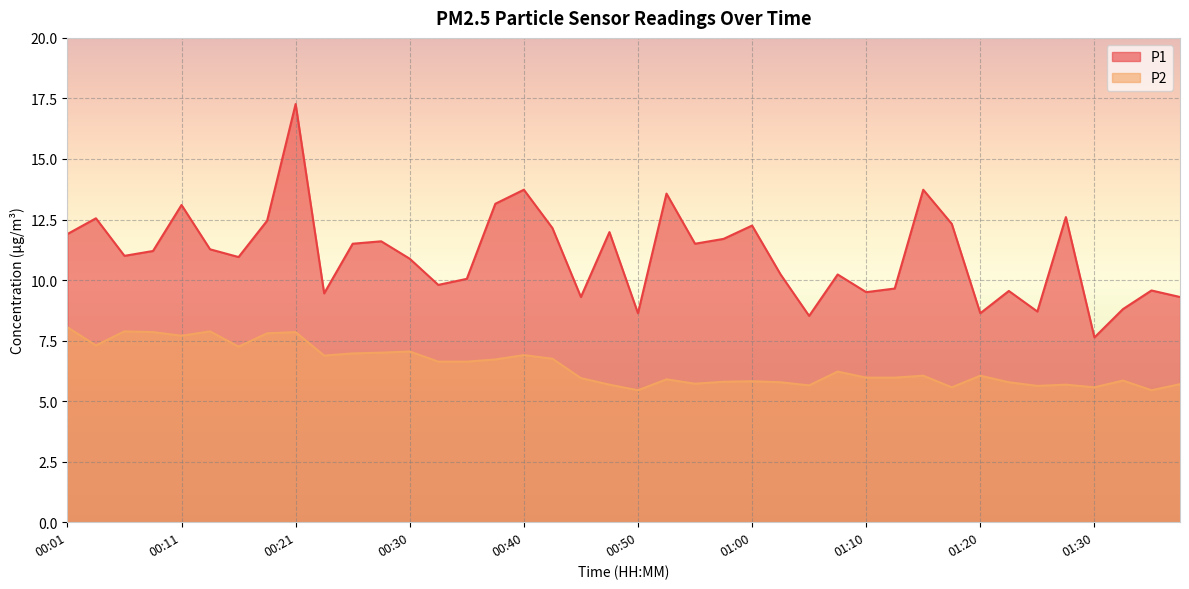

How many distinct data groups are displayed?

2